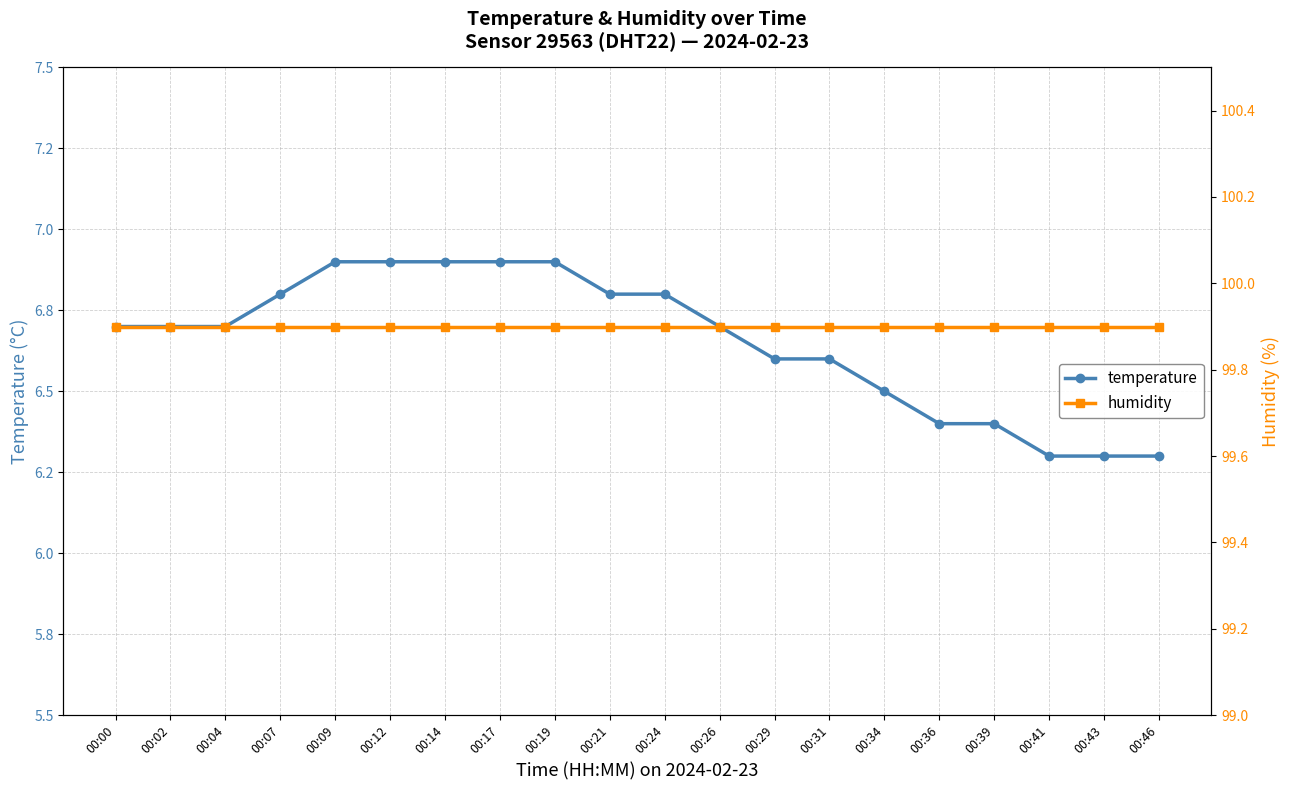

Which series changed the most between 00:02 and 00:09?

temperature